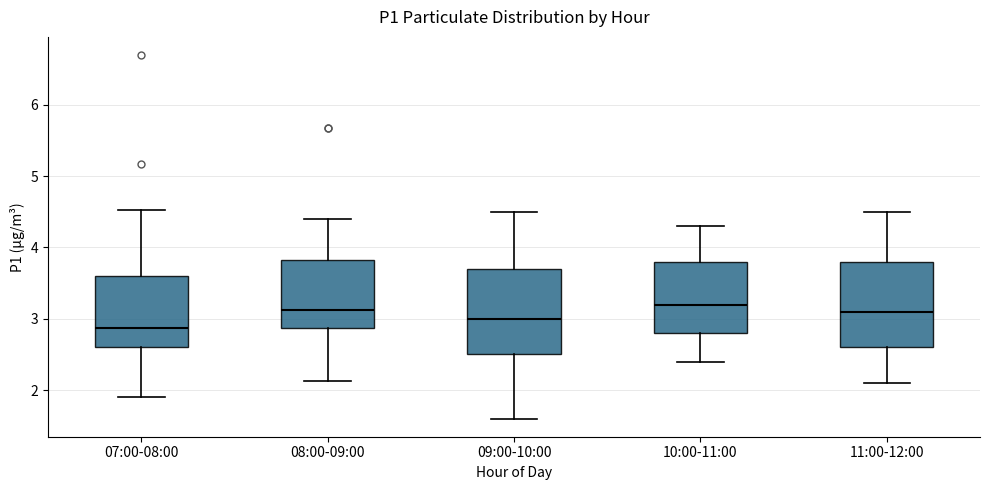

Where does the median line of the box for 08:00-09:00 sit on the y-axis? The values are not printed on the chart, so give them approximately, as read against the axis.

3.1